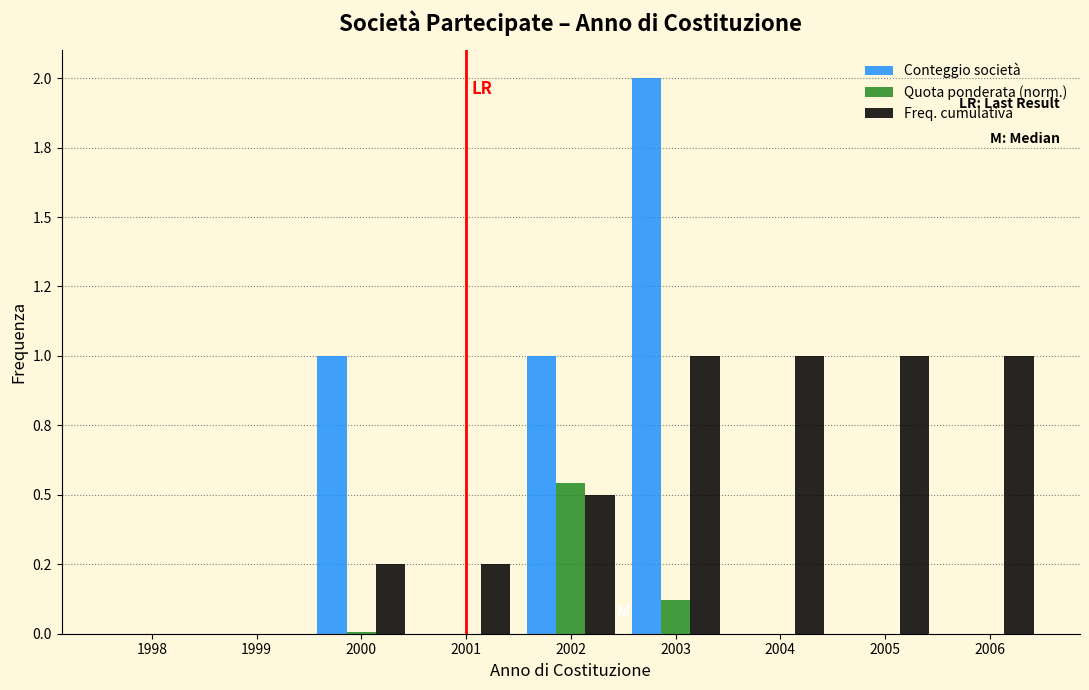

Are the bars horizontal?

No